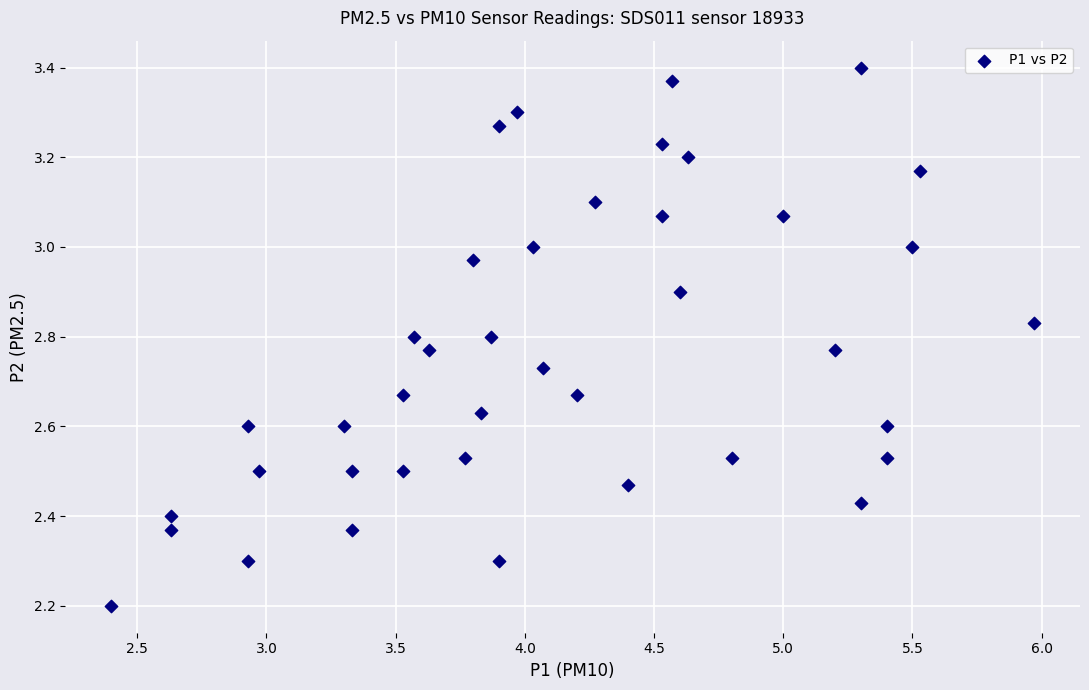

What is the range of Y values (max minus min)?

1.2